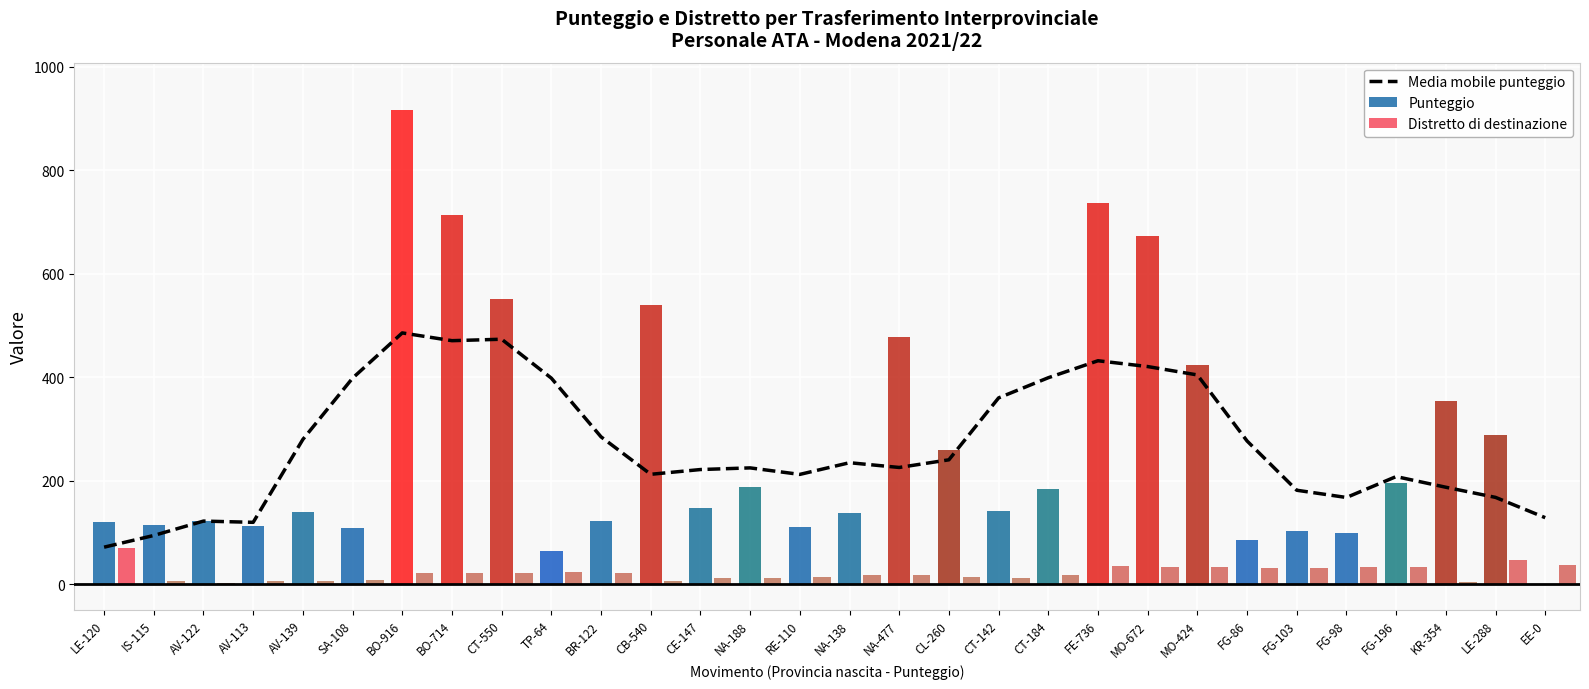

The value of Media mobile punteggio at MO-424 is 404.2. True or false?

True